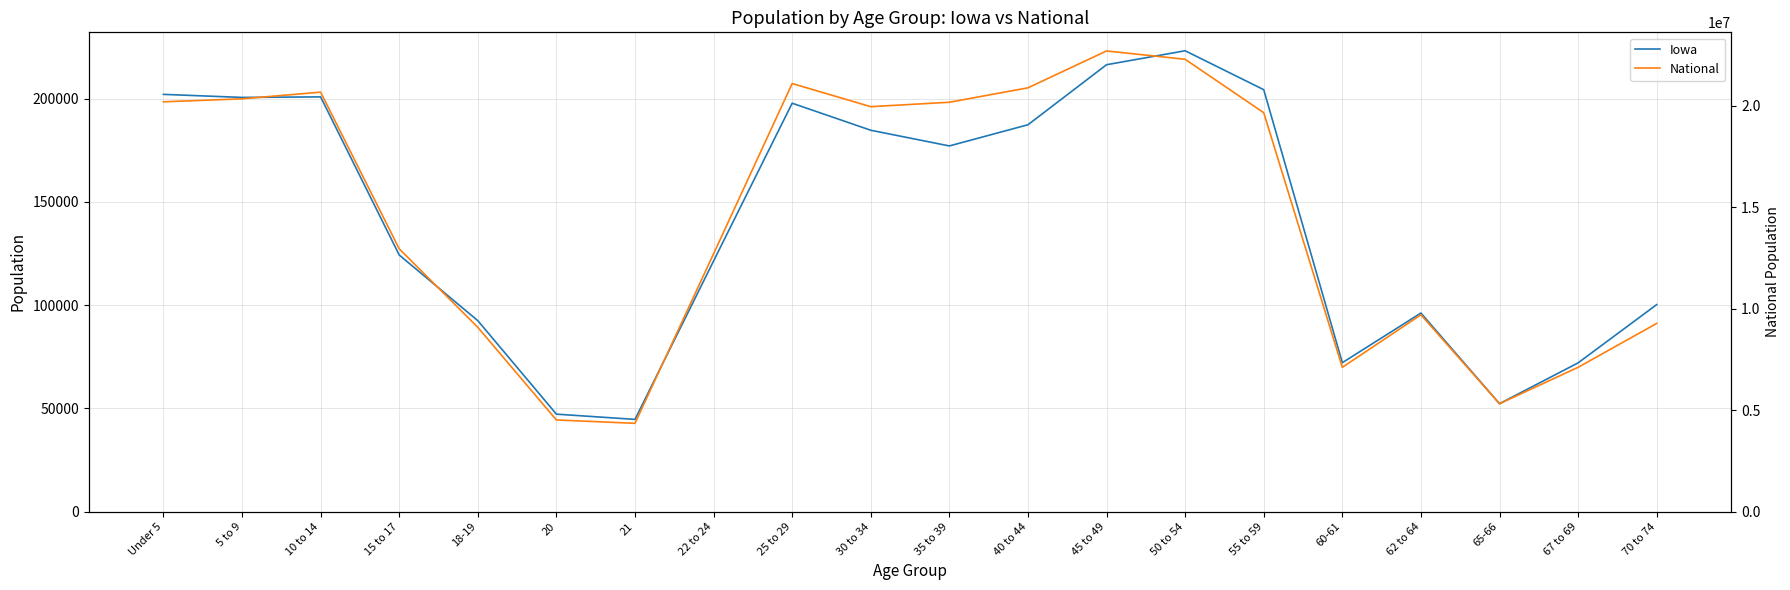

True or false: National has more than 1 points higher than both neighbors.

True